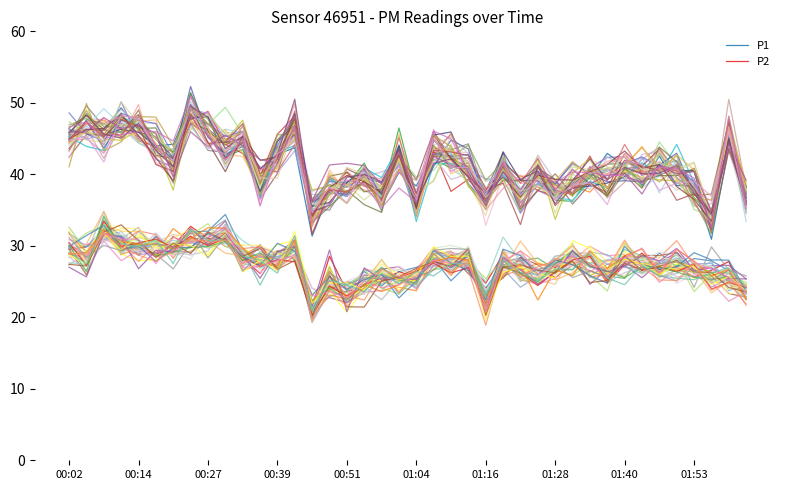

True or false: P2 and P1 intersect in this chart.

False